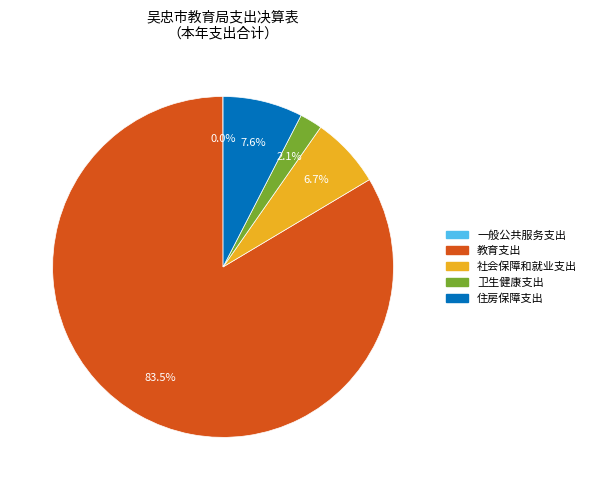

True or false: 社会保障和就业支出 accounts for 7% of the total.

True